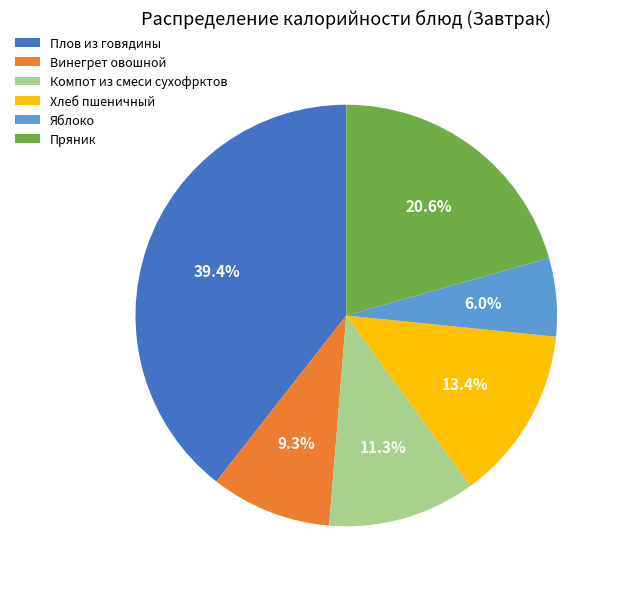

Between Пряник and Плов из говядины, which is larger?

Плов из говядины